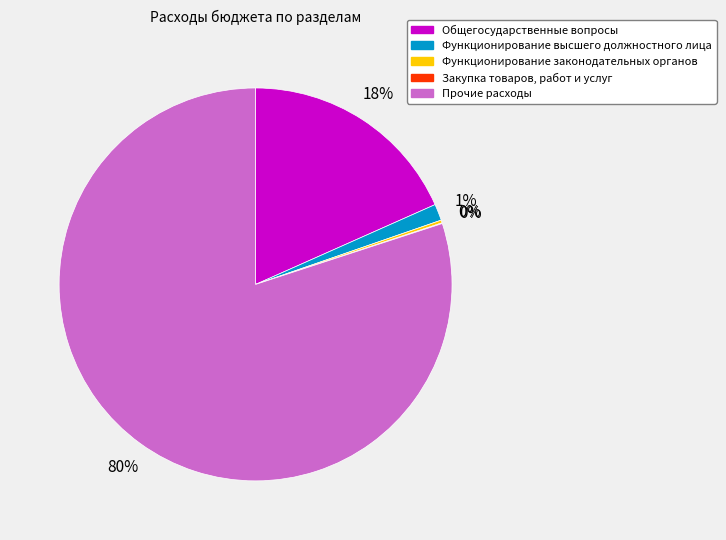

Which category has the biggest portion of the pie?

Прочие расходы